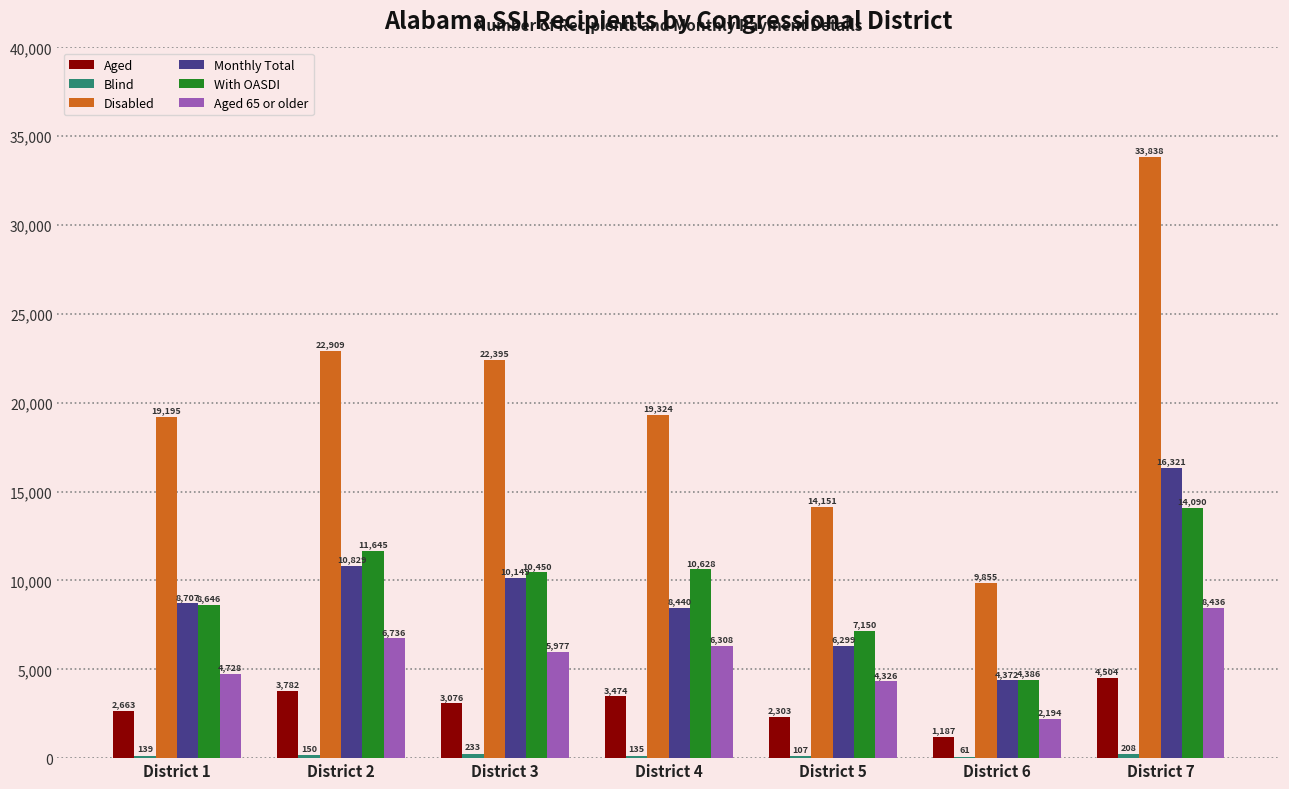

What is the greatest value displayed?

33838